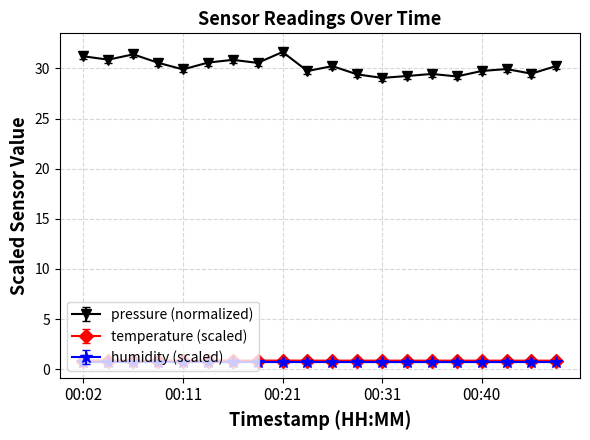

Which series has the largest total across all categories?

pressure (normalized)